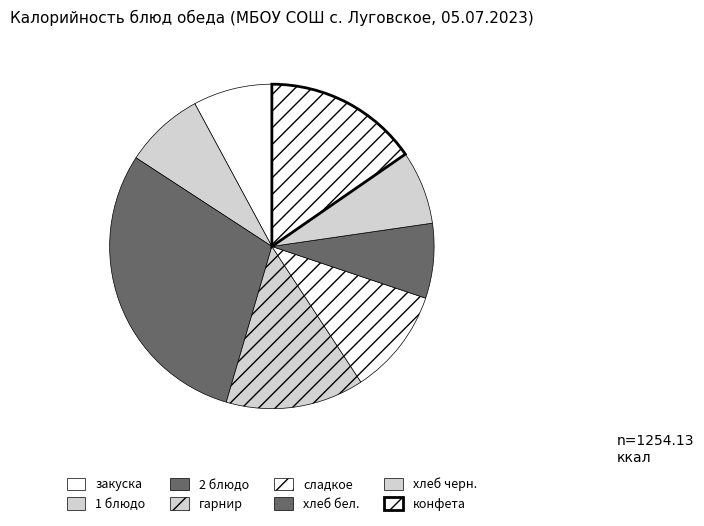

Between хлеб бел. and гарнир, which is larger?

гарнир